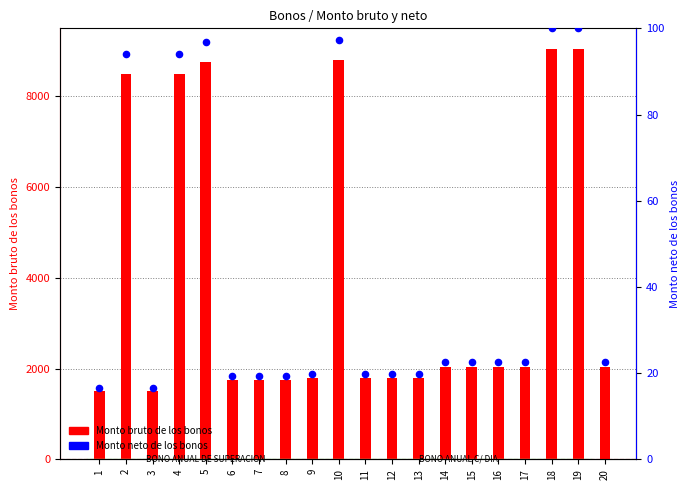

Which series has the largest total across all categories?

Monto bruto de los bonos